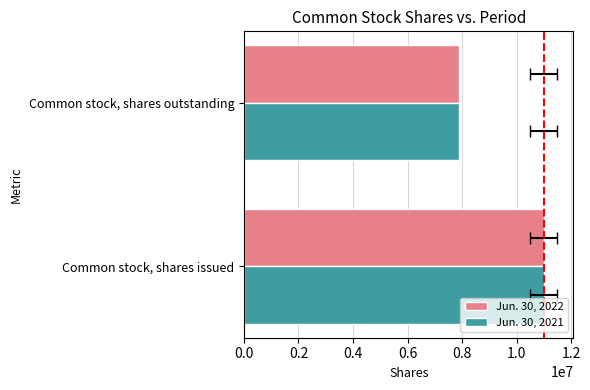

Which series has the largest total across all categories?

Jun. 30, 2022